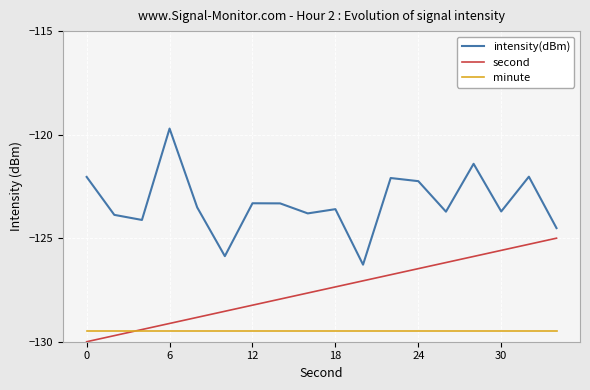

True or false: intensity(dBm) has more than 0 points higher than both neighbors.

True